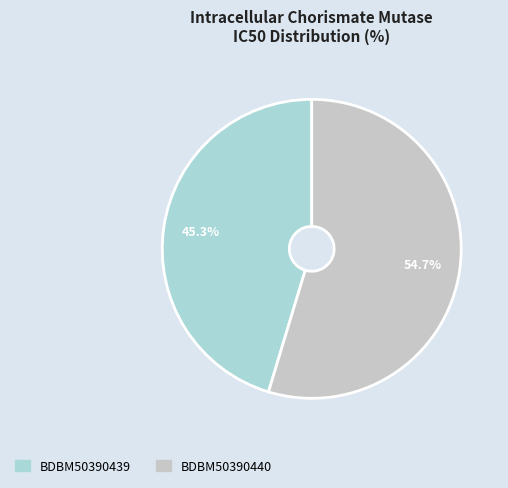

How many slices are in this pie chart?

2